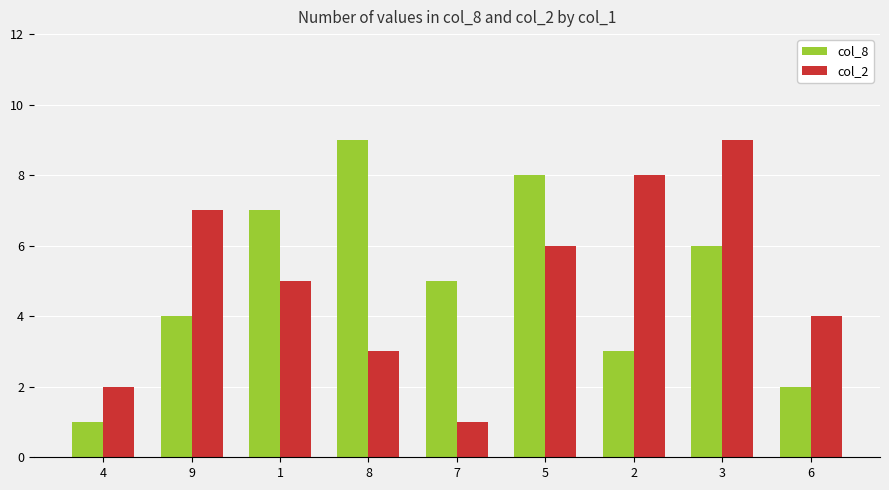

Where is col_8 nearest to the value 5?

7